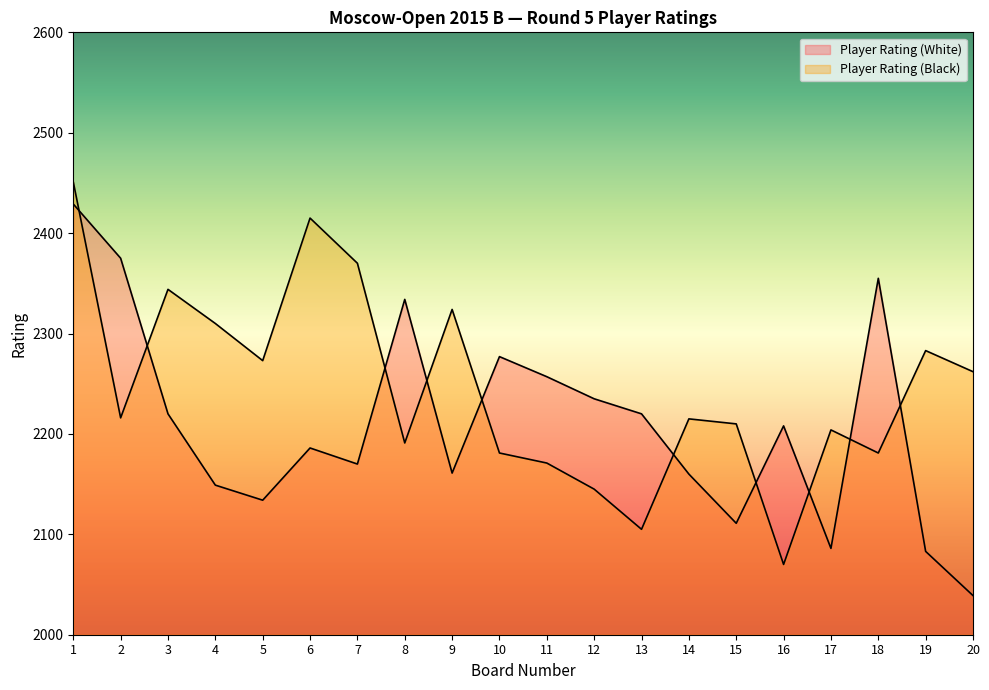

What are all the series names shown in the legend?

Player Rating (White), Player Rating (Black)